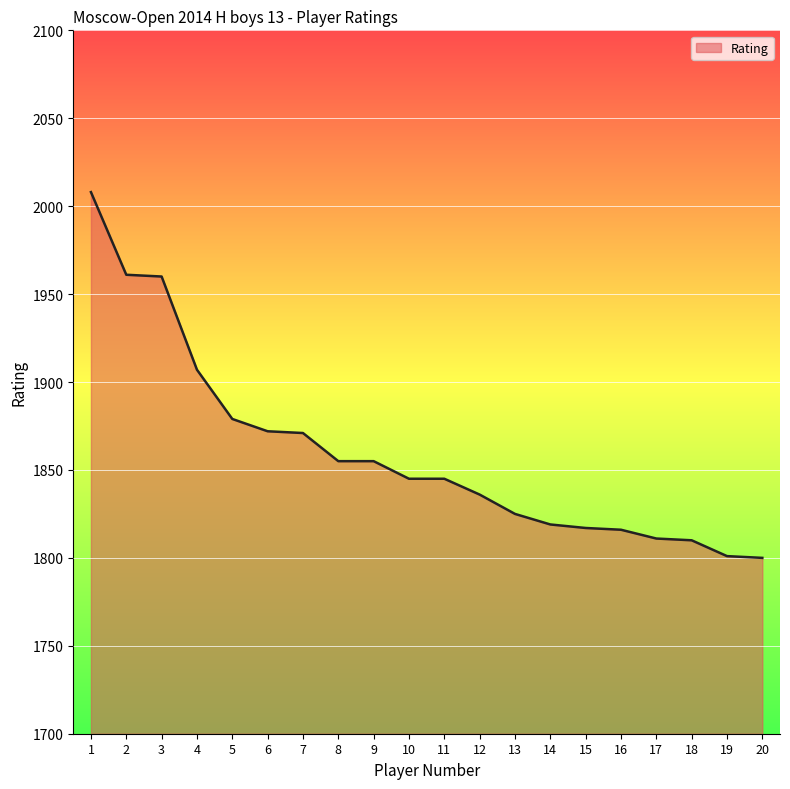

What is the smallest value displayed?

1800